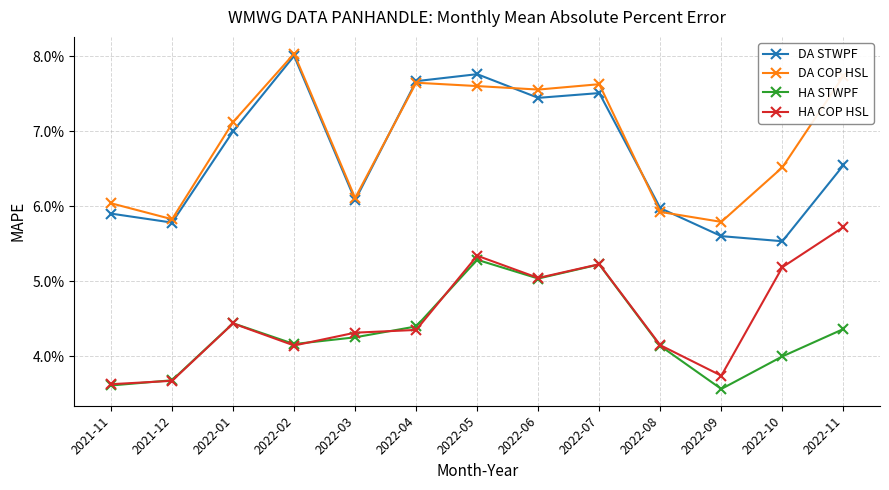

What is the label of the 10th point from the left?

2022-08